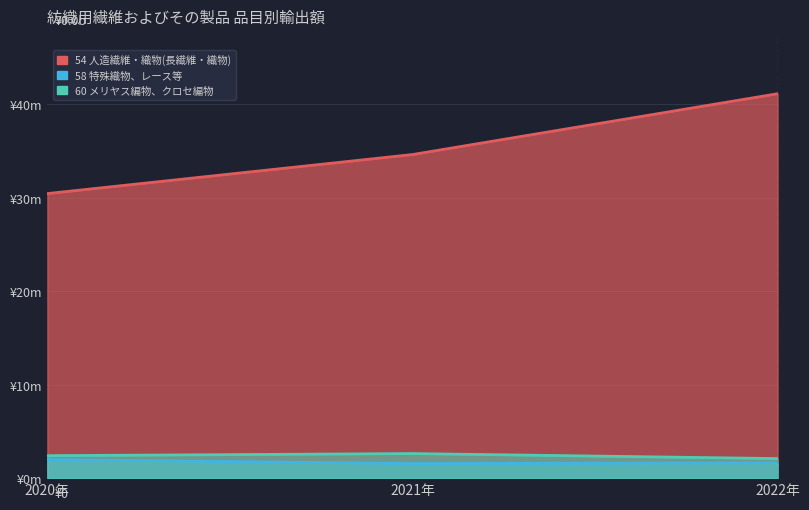

How many distinct data groups are displayed?

3